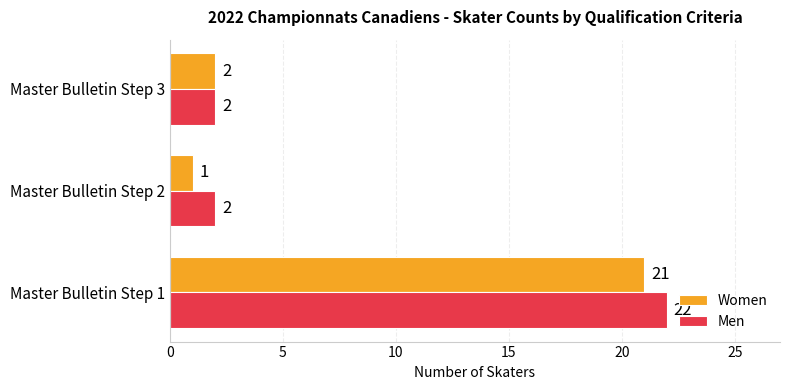

True or false: Women has a value of 21 at Master Bulletin Step 1.

True